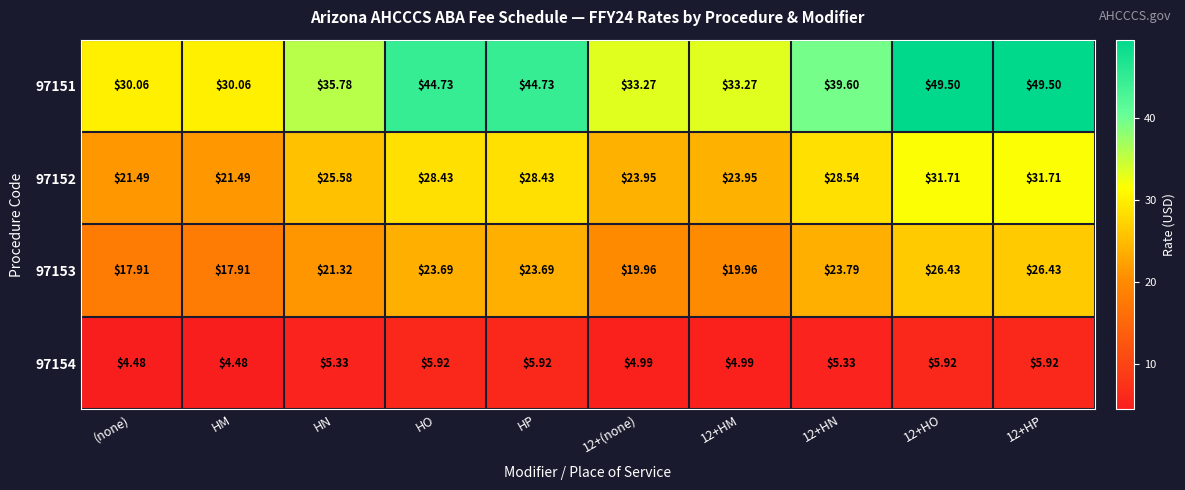

Where does the 97152 series first go above 28?

HO